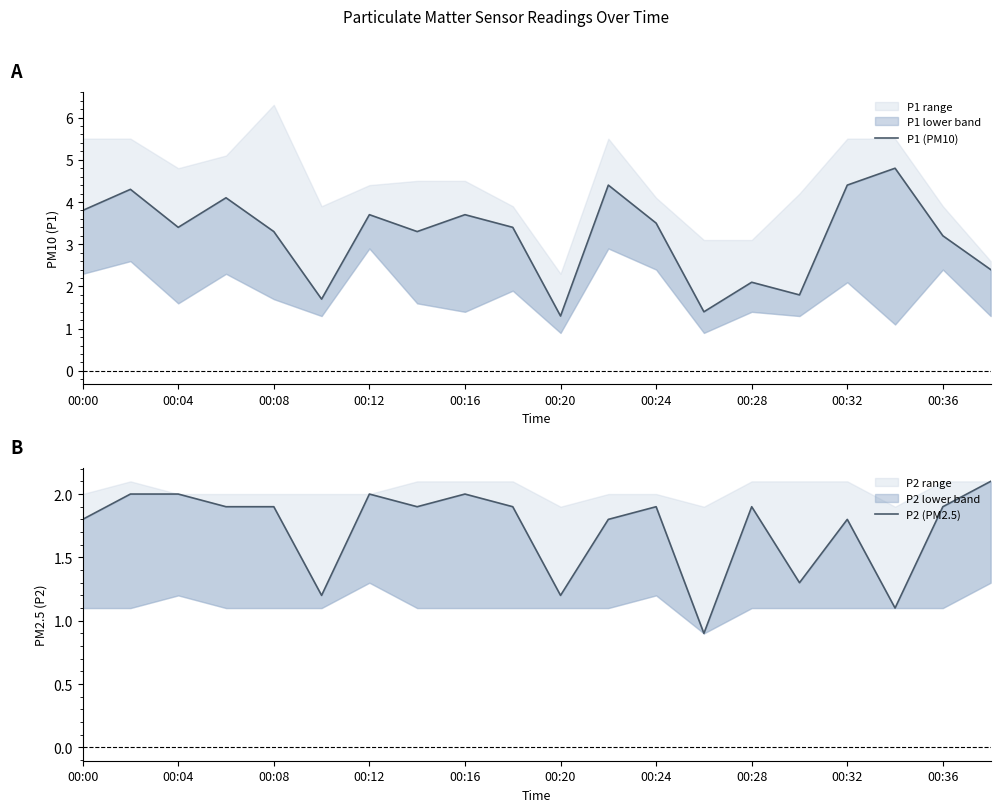

How many data points in P2 (PM2.5) are less than 1?

1